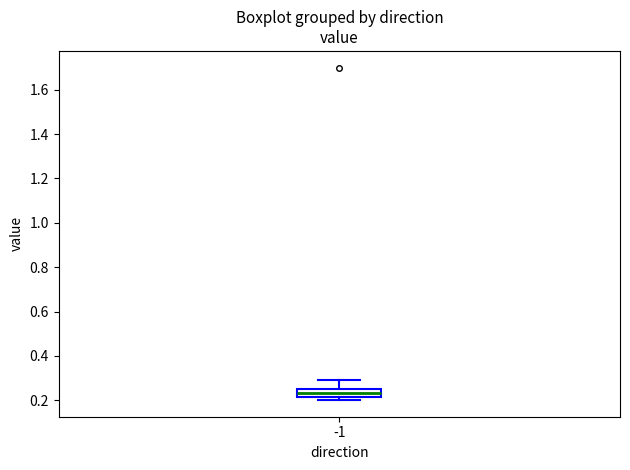

Transcribe this box plot: give where the median line is, the range the box spans, and where the two whiskers end, as read against the y-axis. The values are not printed on the chart, so give them approximately, as read against the axis.

median 0.24, box 0.22 to 0.26, whiskers 0.20 to 0.28